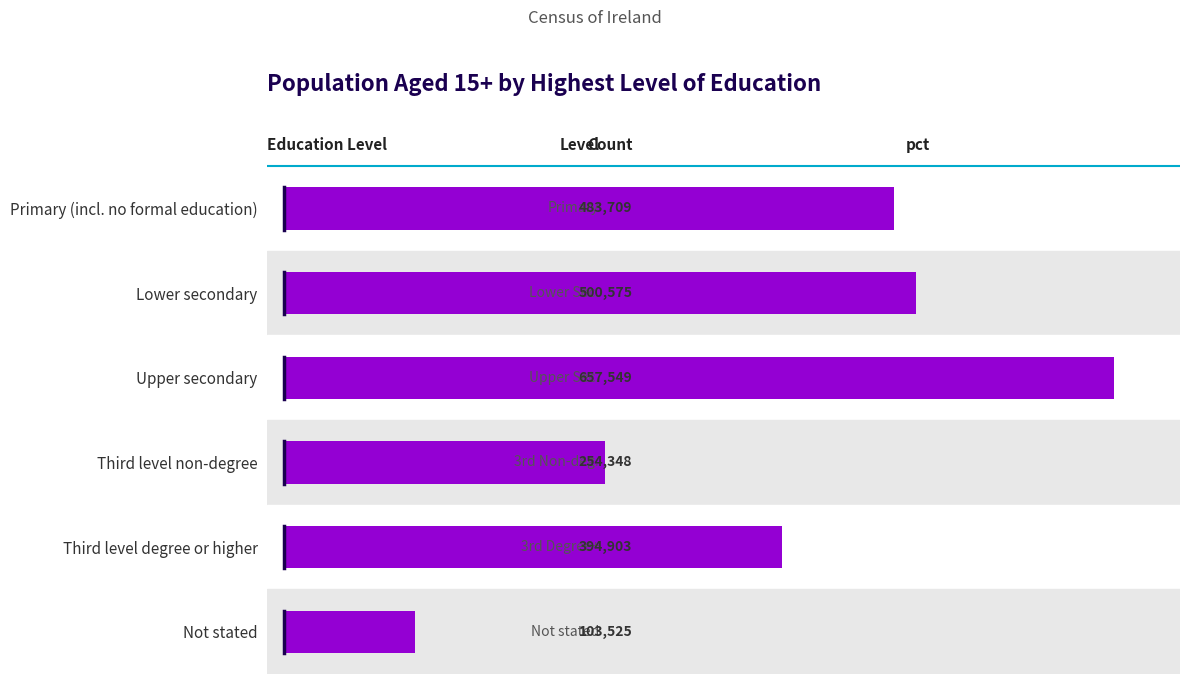

What is the sum of the values at Primary (incl. no formal education) and Third level non-degree?

738057